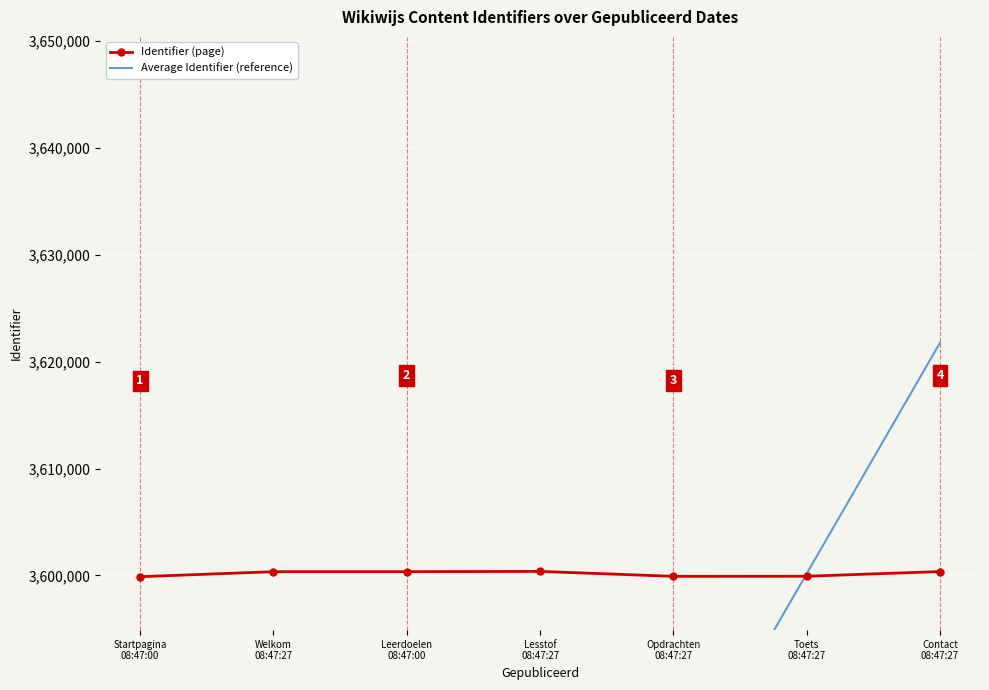

True or false: Average Identifier (reference) has more than 2 interior local peaks.

False